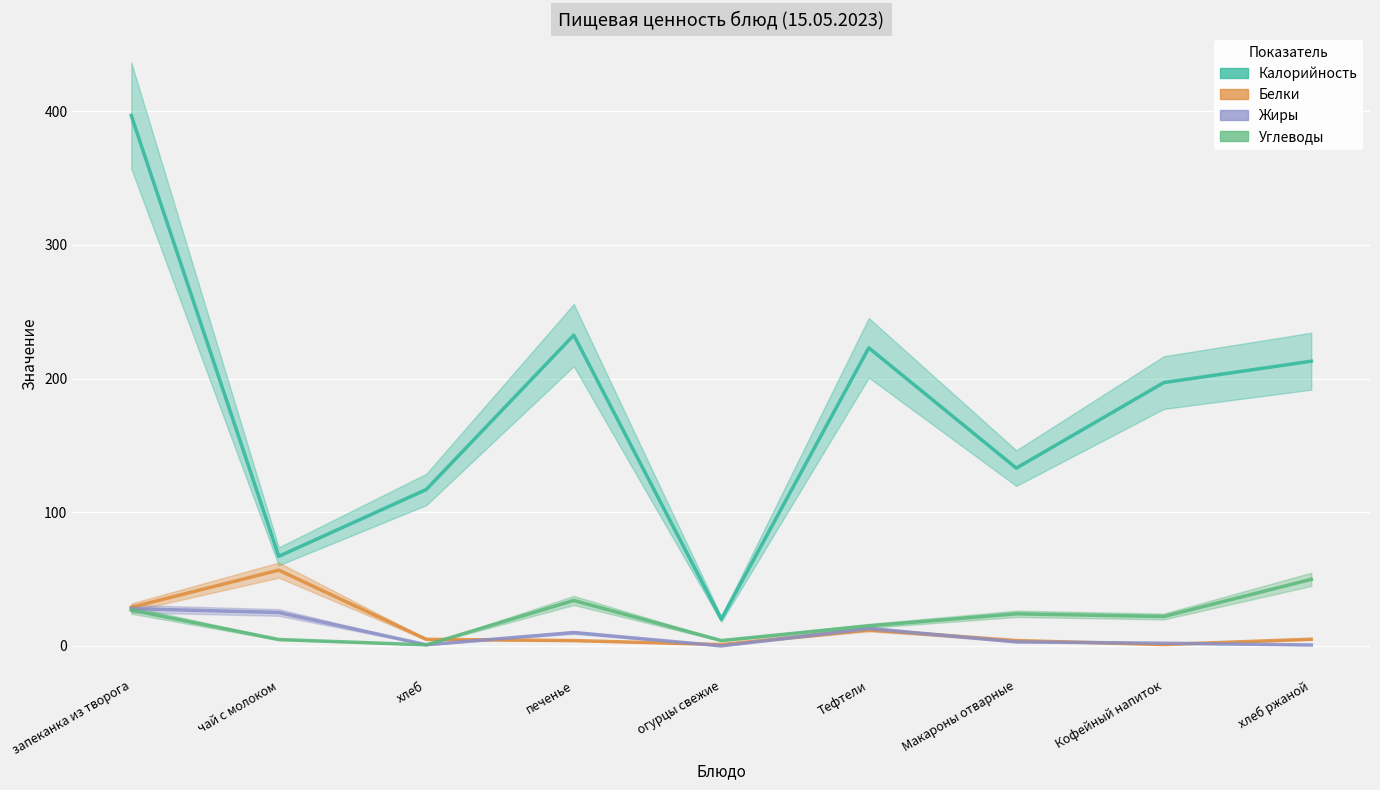

Is it true that Углеводы equals 4.8 at чай с молоком?

True